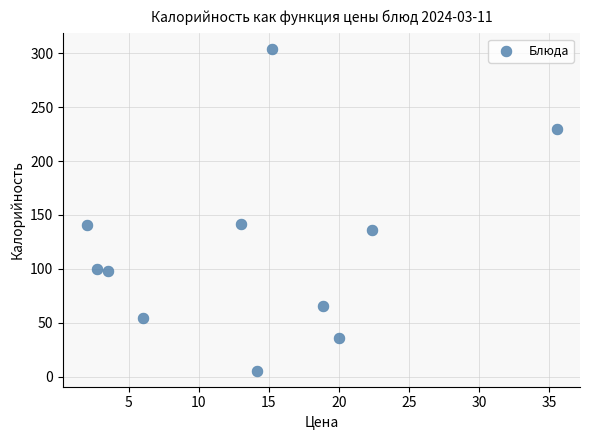

What is the range of Y values (max minus min)?

297.6